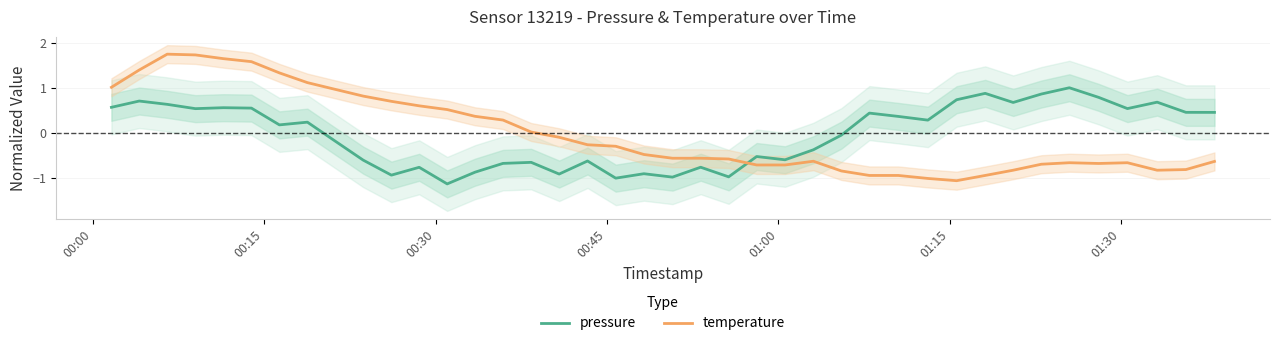

How many intersections are there between temperature and pressure?

1